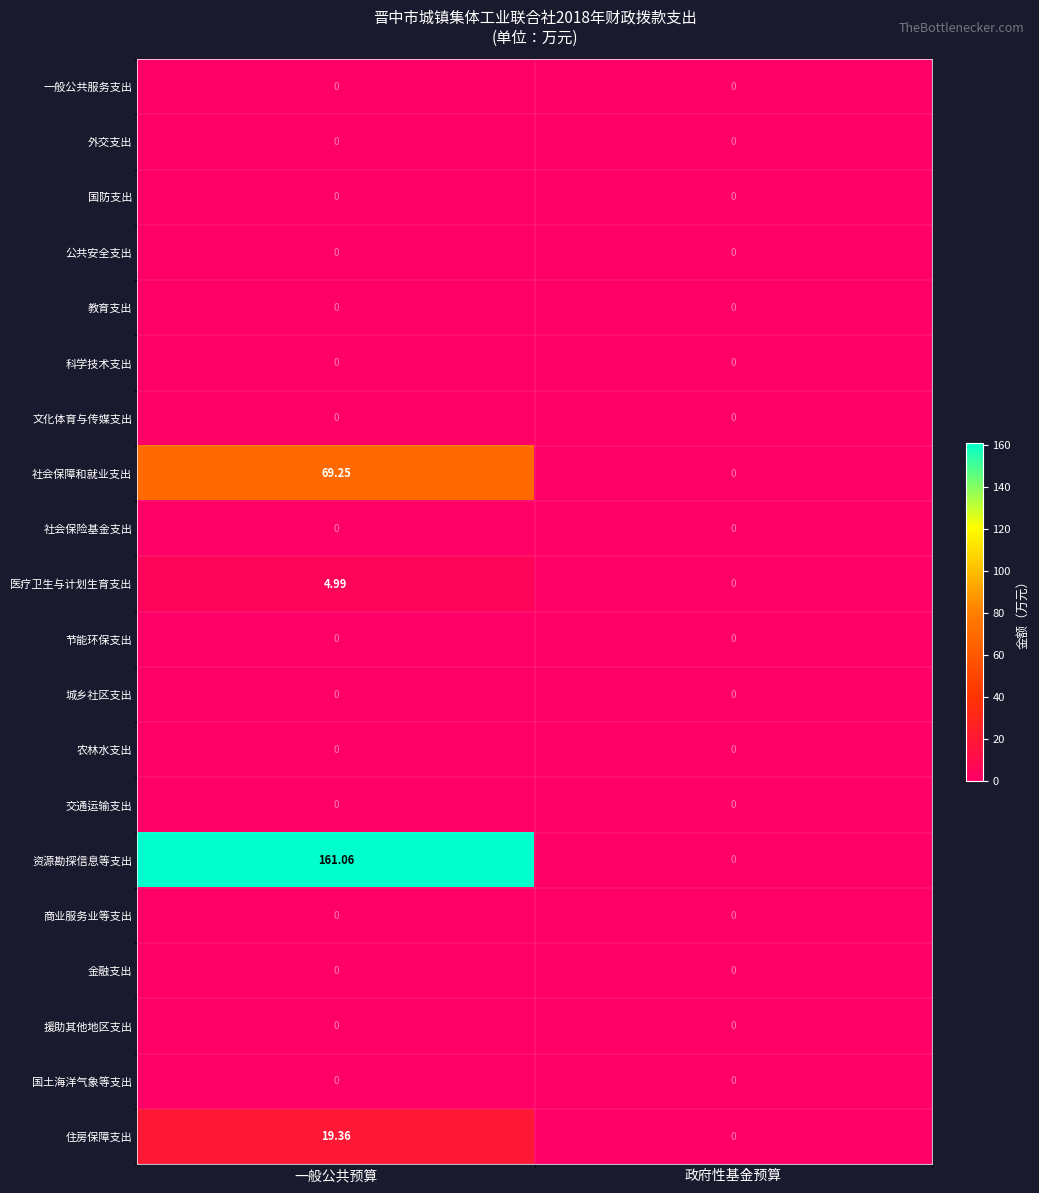

Which label corresponds to the largest value in the chart?

一般公共预算